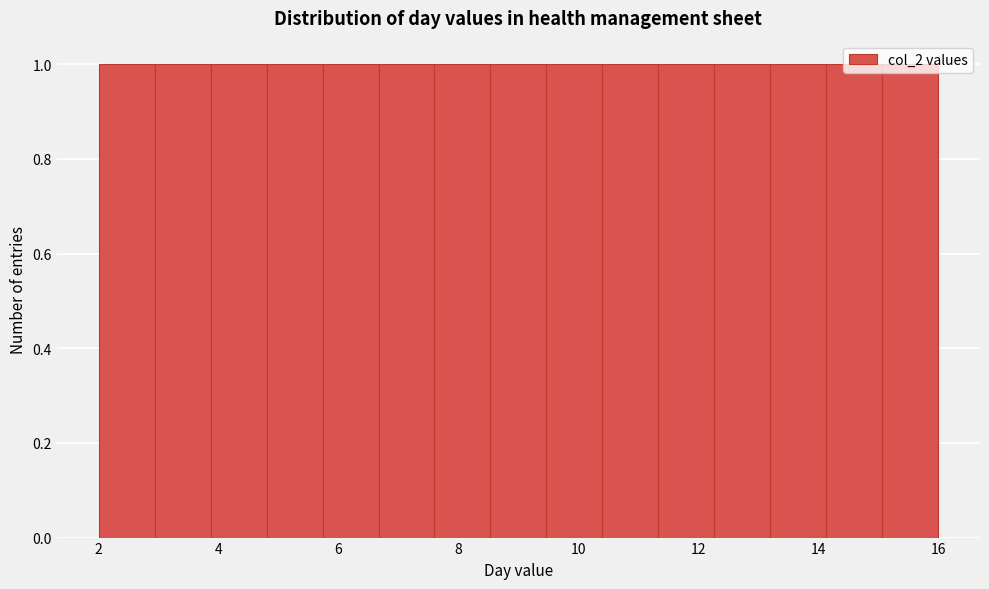

Reading left to right, list every bar in this chart as the range it spans on the x-axis followed by its height. Neither the bar edges nor the heights are printed on the chart, so give them approximately, as read against the axes.

2.0 to 3.0: 1
3.0 to 3.8: 1
3.8 to 4.8: 1
4.8 to 5.8: 1
5.8 to 6.6: 1
6.6 to 7.6: 1
7.6 to 8.6: 1
8.6 to 9.4: 1
9.4 to 10.4: 1
10.4 to 11.4: 1
11.4 to 12.2: 1
12.2 to 13.2: 1
13.2 to 14.2: 1
14.2 to 15.0: 1
15.0 to 16.0: 1